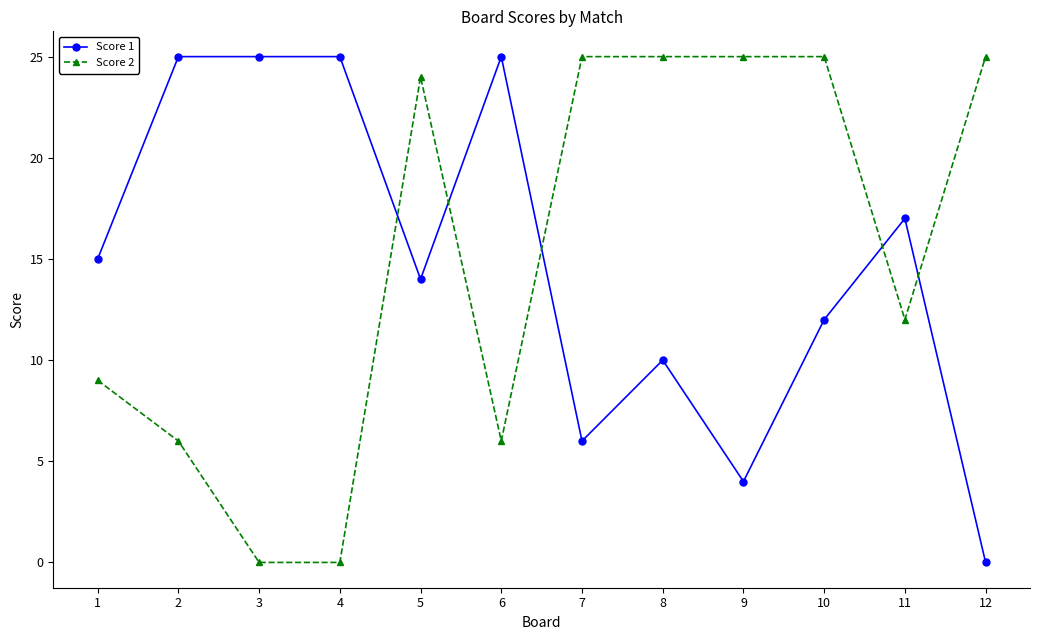

At 4, list the series in order from largest to smallest.

Score 1, Score 2